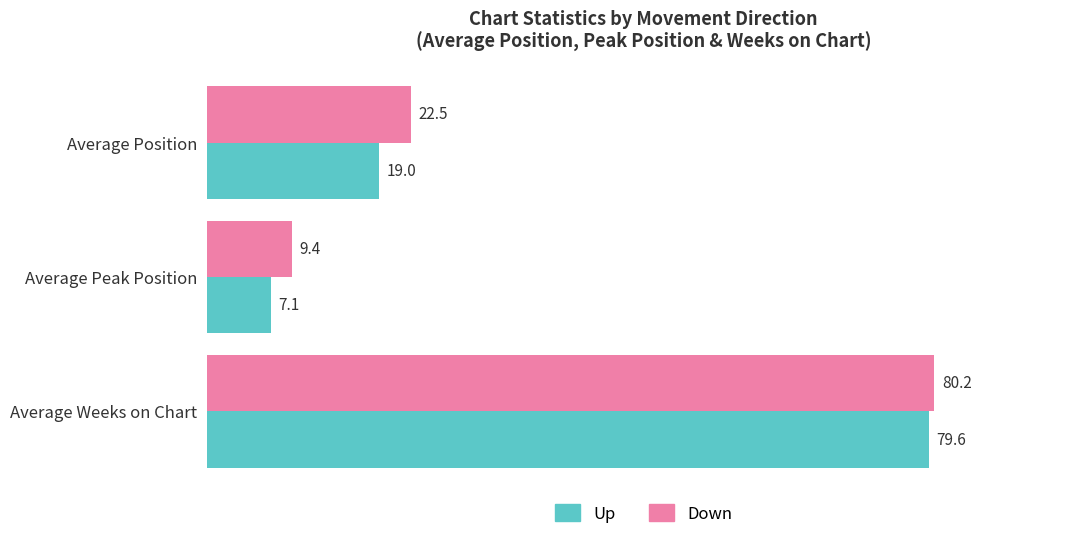

Which series has the largest total across all categories?

Down